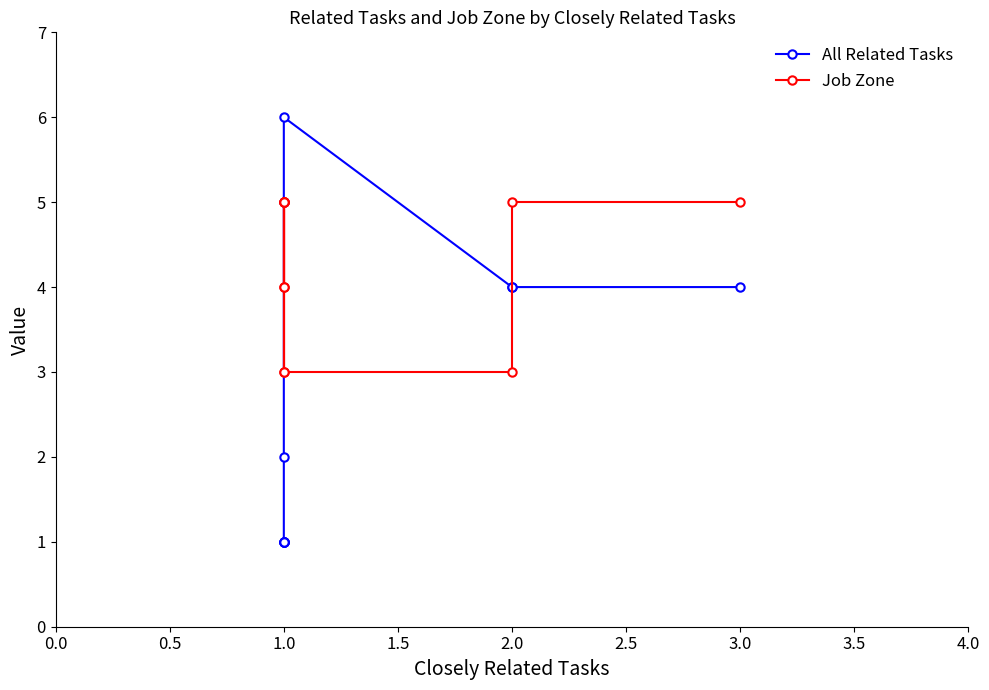

What is the lowest value of the Job Zone series?

3